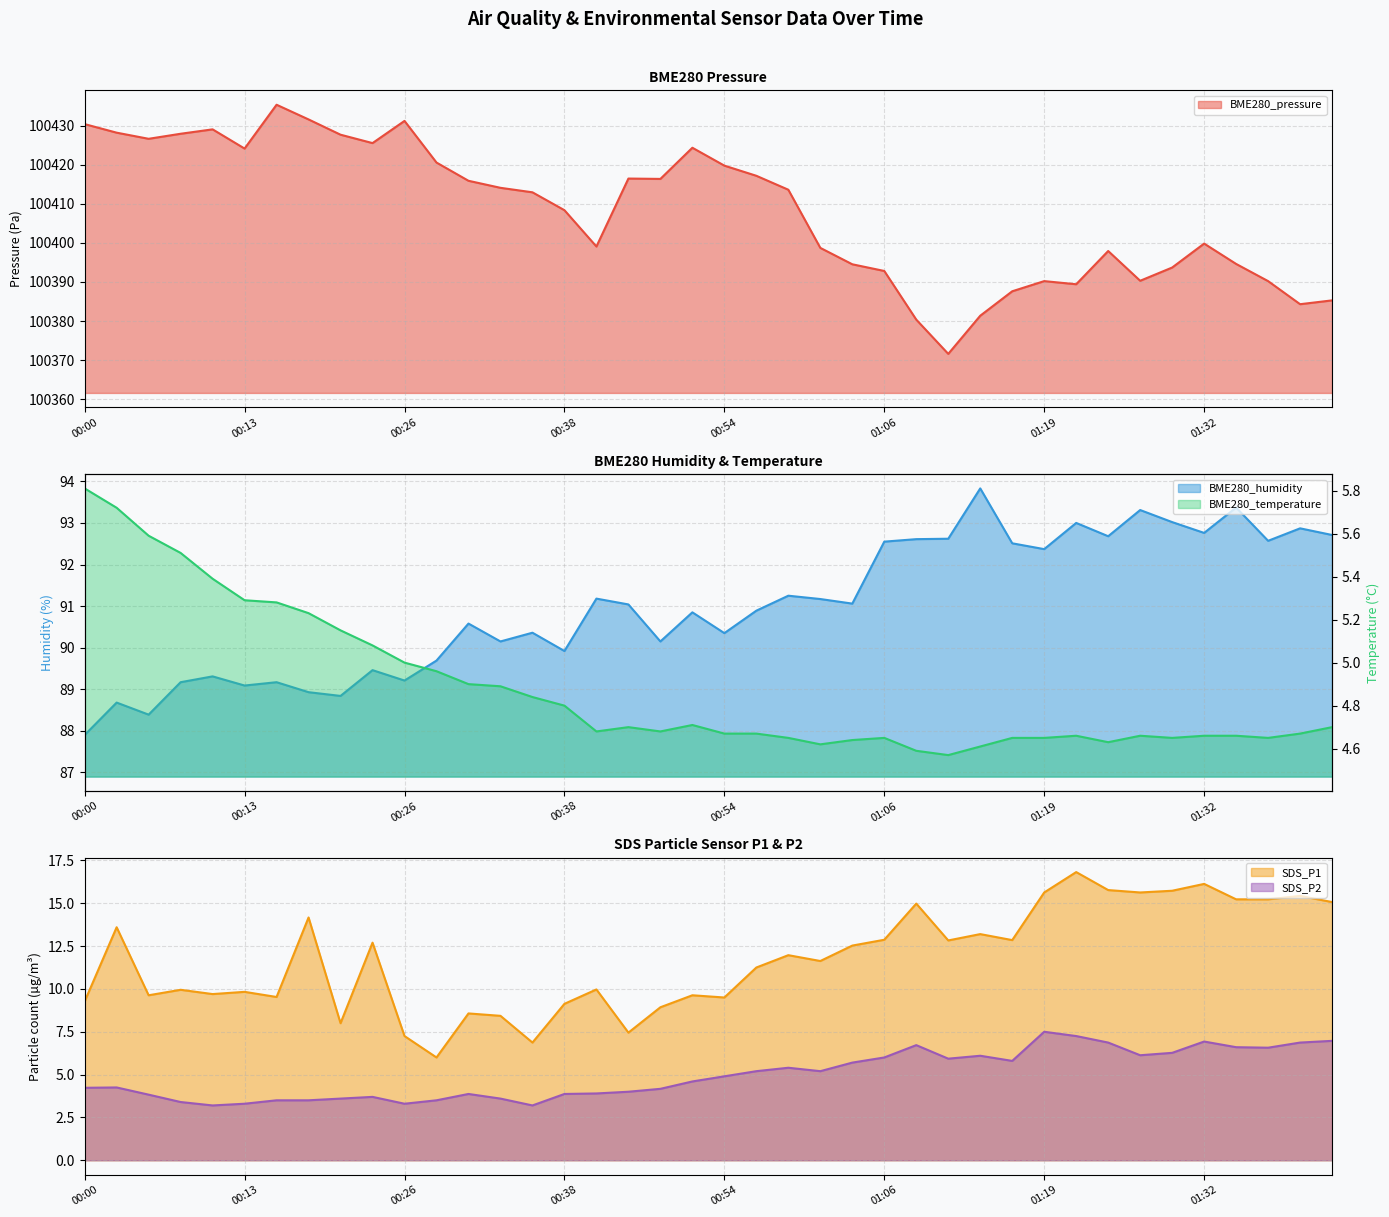

True or false: SDS_P1 and BME280_pressure intersect in this chart.

False